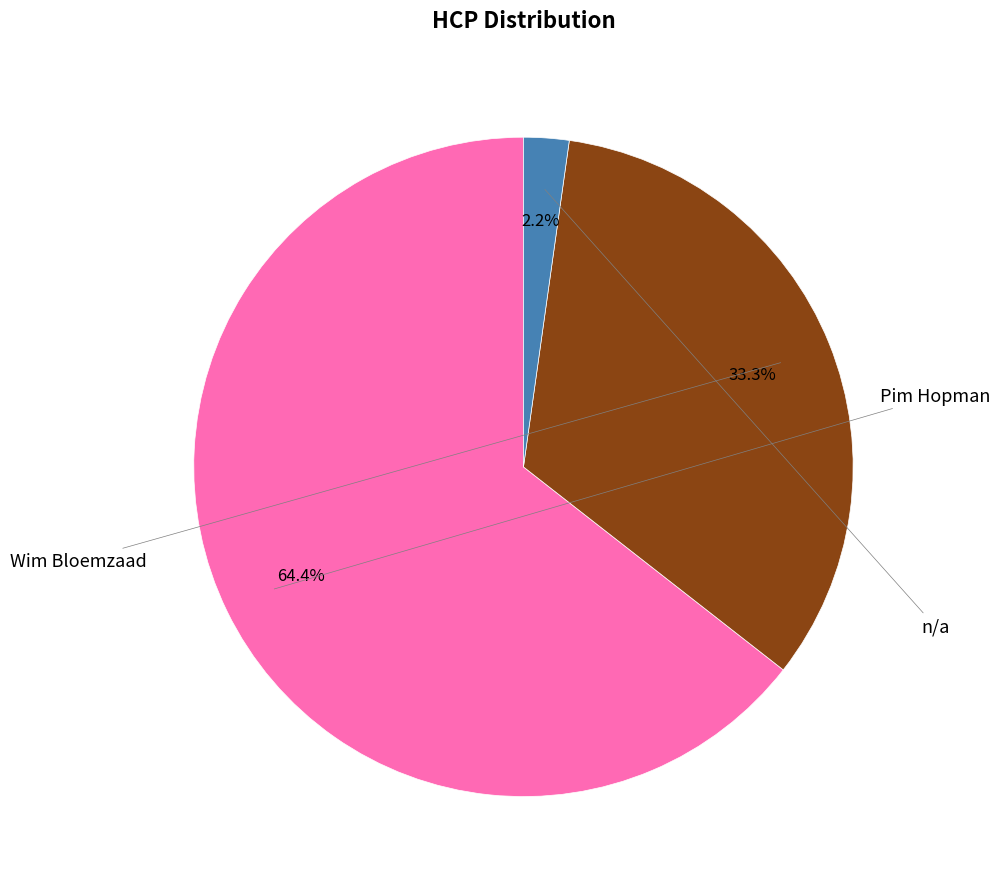

Is it true that Pim Hopman is 64% of the pie?

True